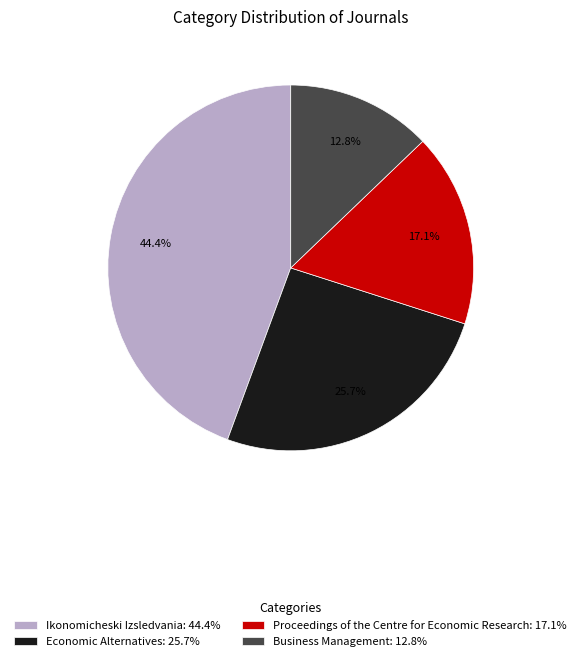

Does any single category account for the majority?

No